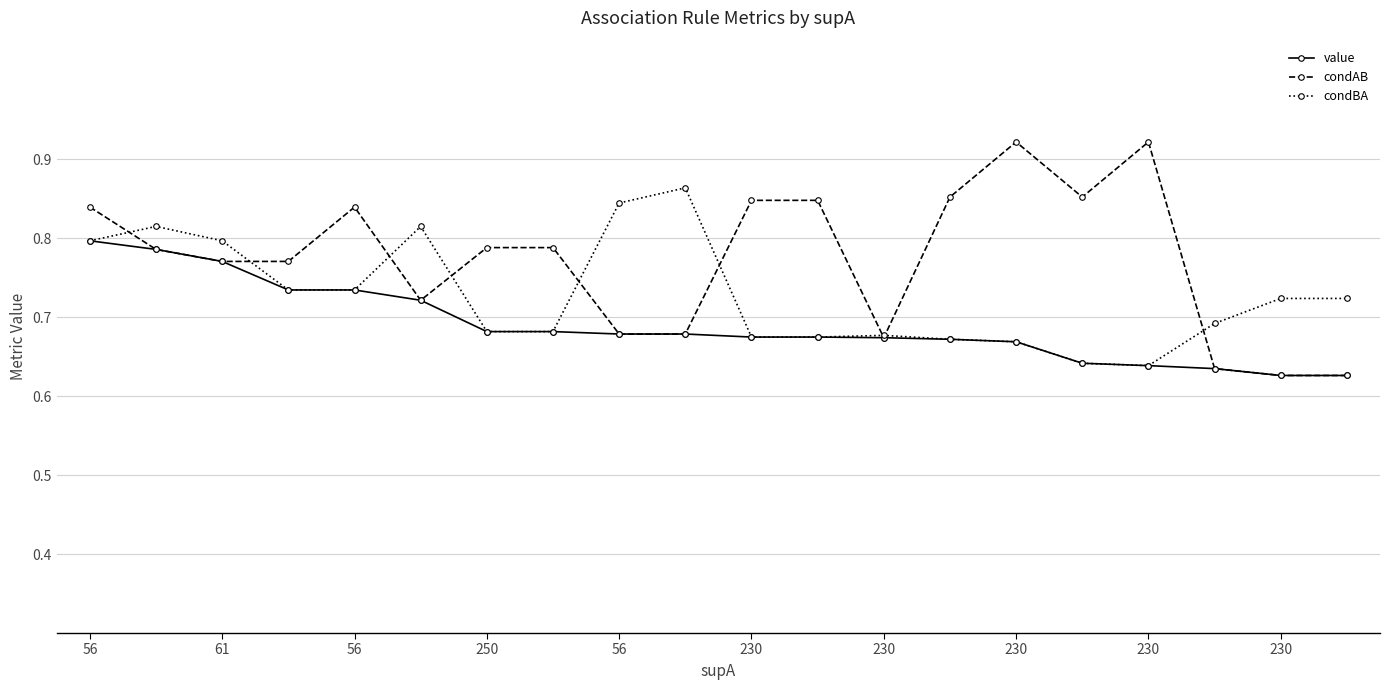

Which series has the largest total across all categories?

condAB